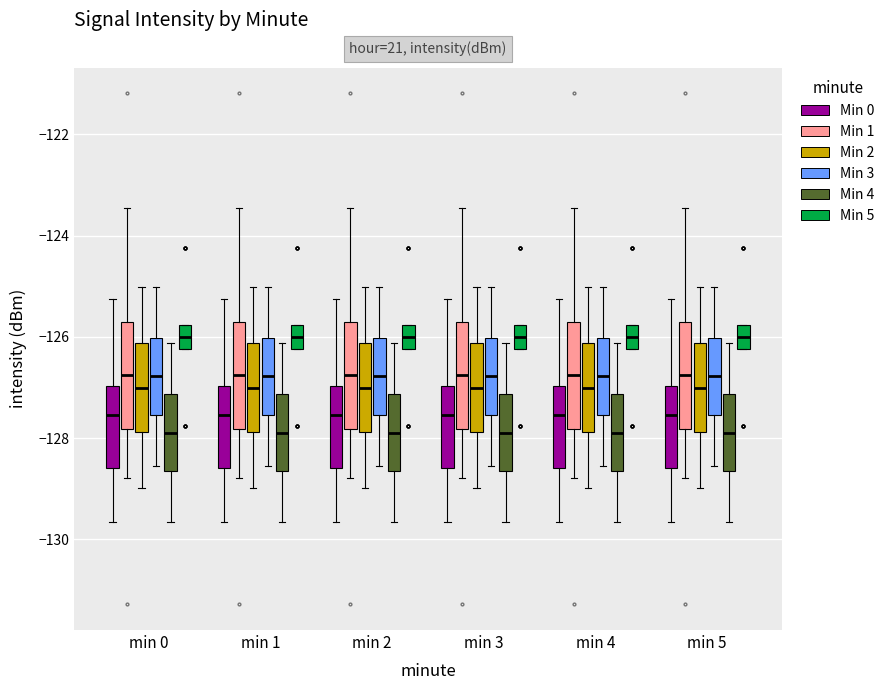

Where does the lower whisker of the box for min 1 (Min 0) end on the y-axis? The values are not printed on the chart, so give them approximately, as read against the axis.

-129.6